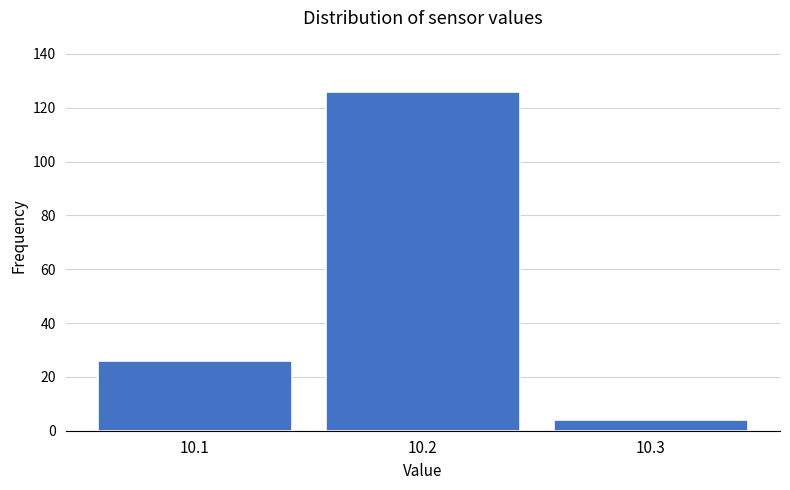

Which range on the x-axis has the tallest bar?

10.15 to 10.25